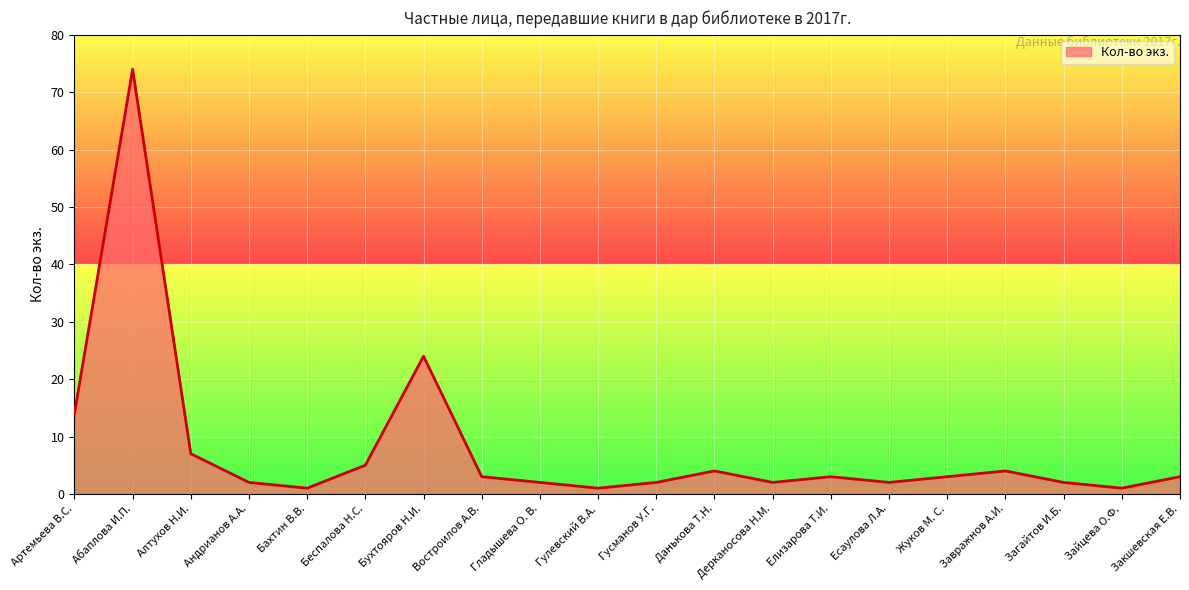

What is the difference between the second highest and second lowest values?

23